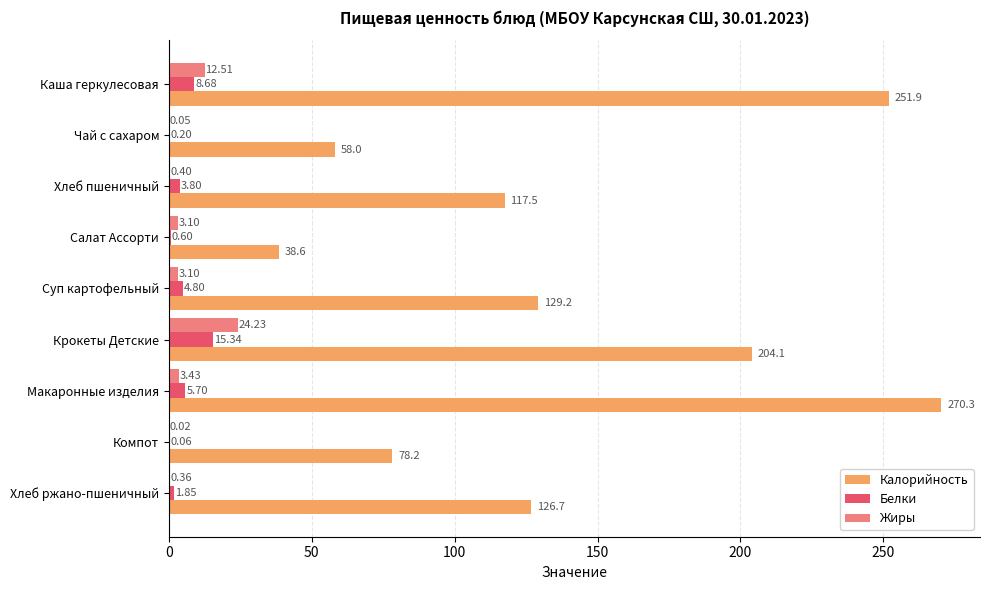

How many values in the Жиры series exceed 3?

5